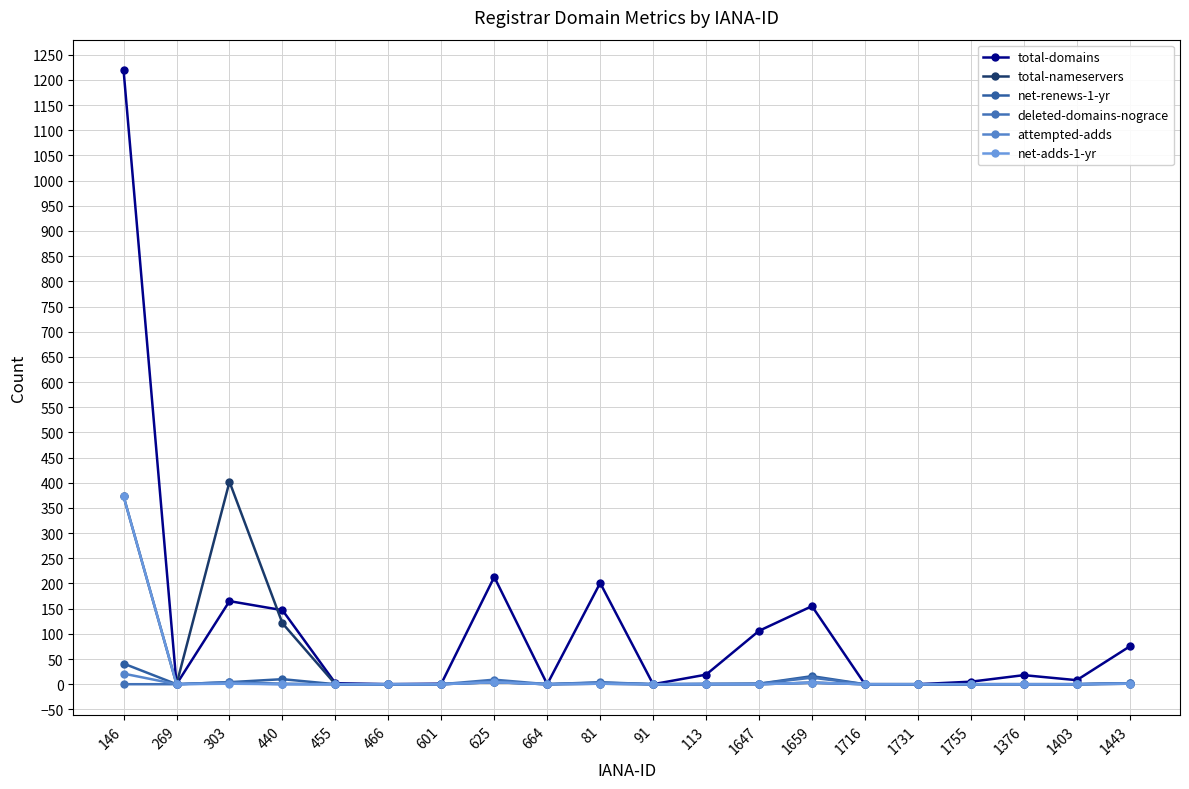

What is the greatest value displayed?

1219